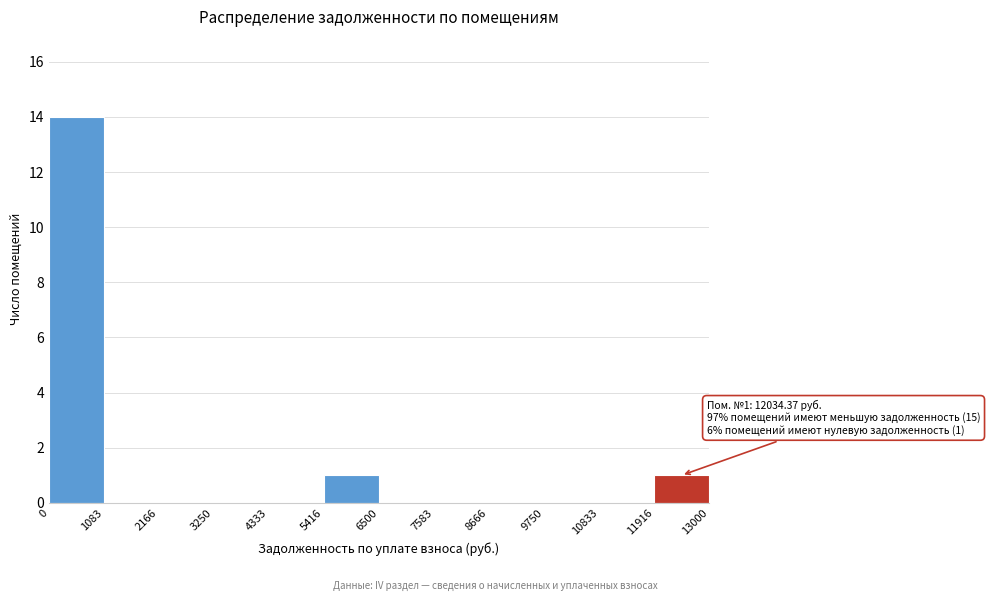

Over which range of the x-axis is the bar tallest?

0 to 1083